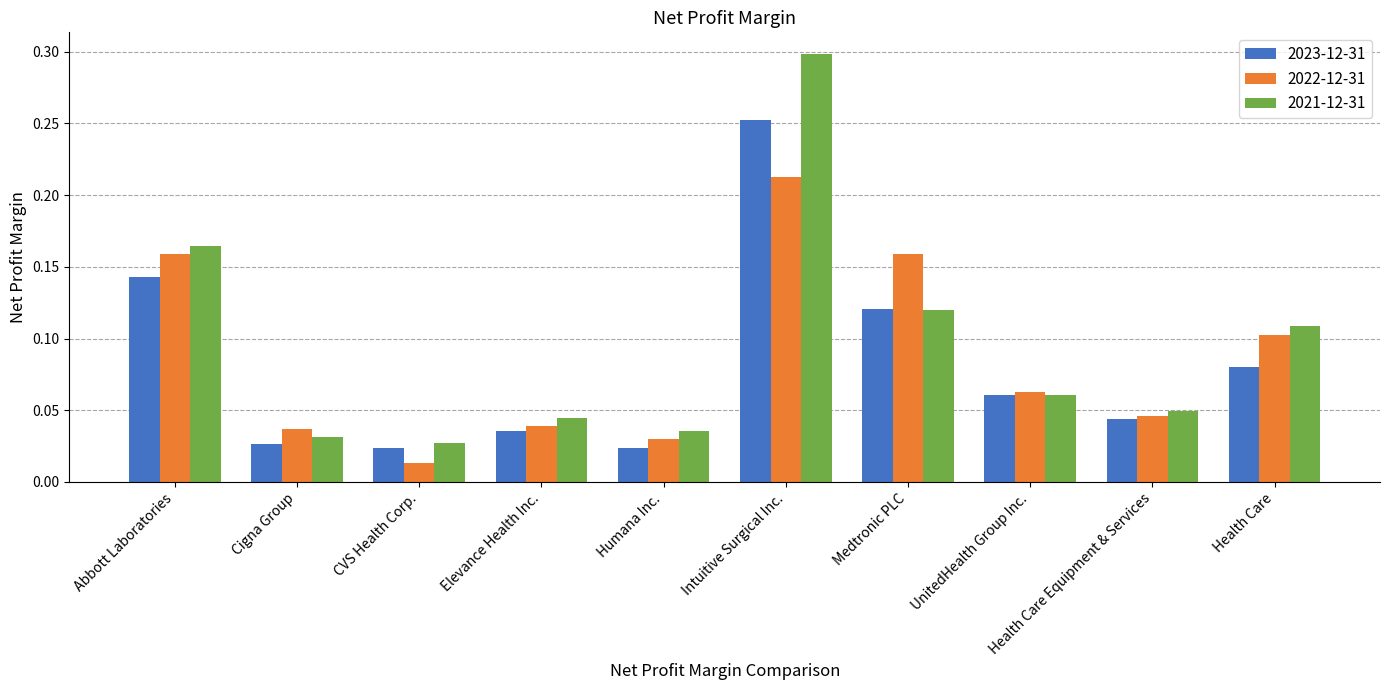

How many distinct data groups are displayed?

3